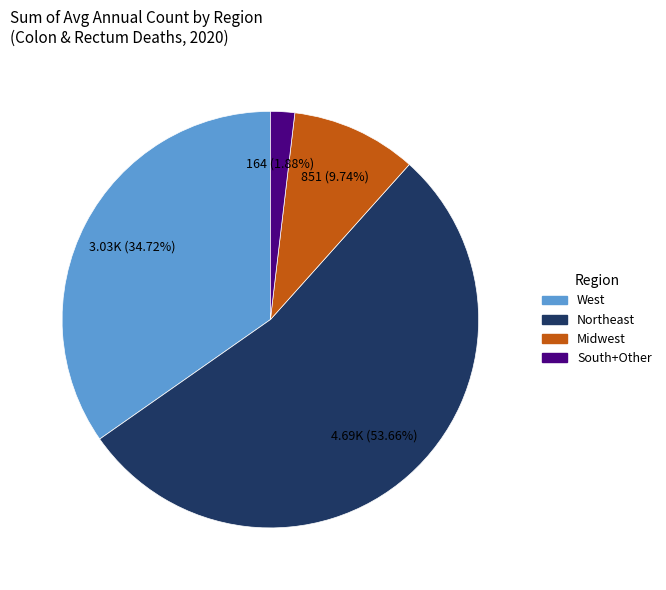

Does any single category account for the majority?

Yes